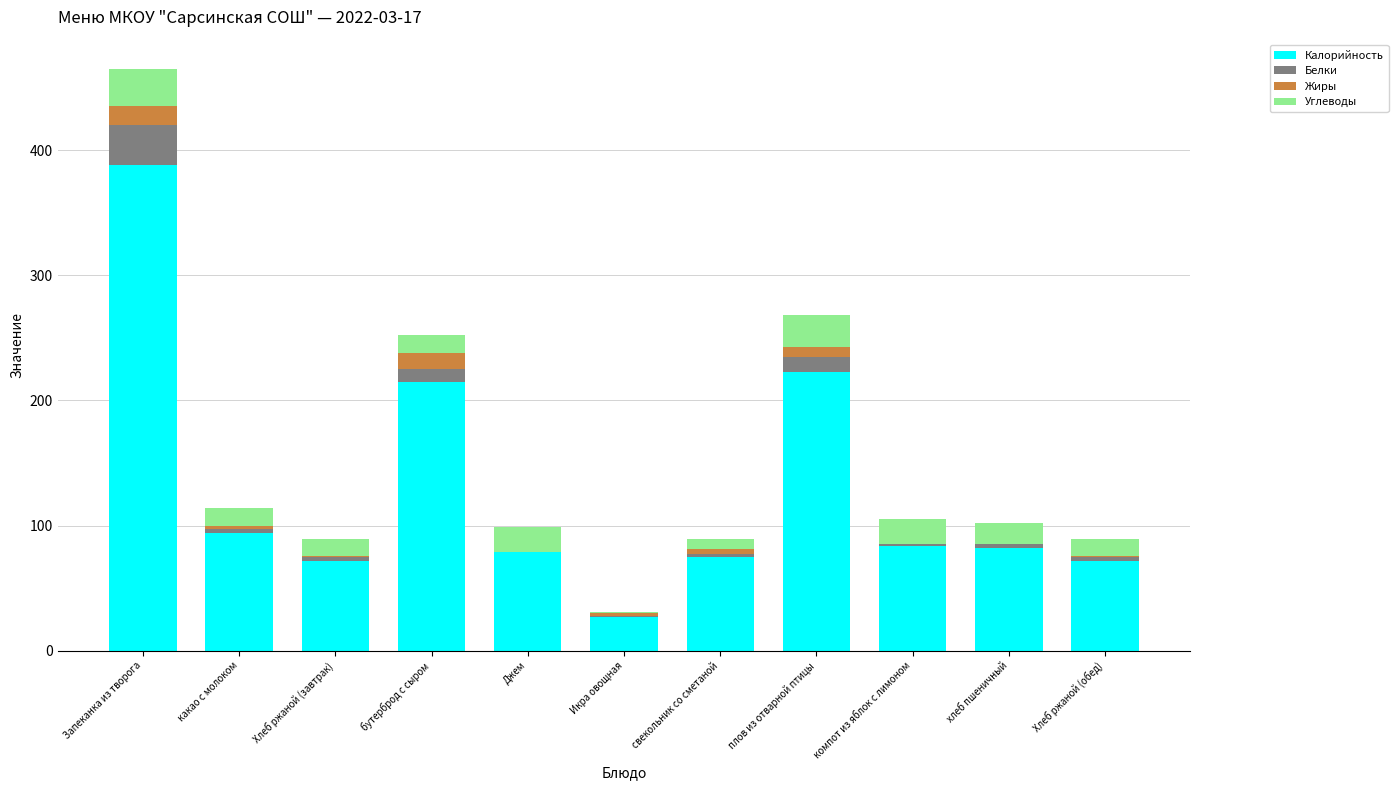

The value of Калорийность at Хлеб ржаной (завтрак) is 72.0. True or false?

True